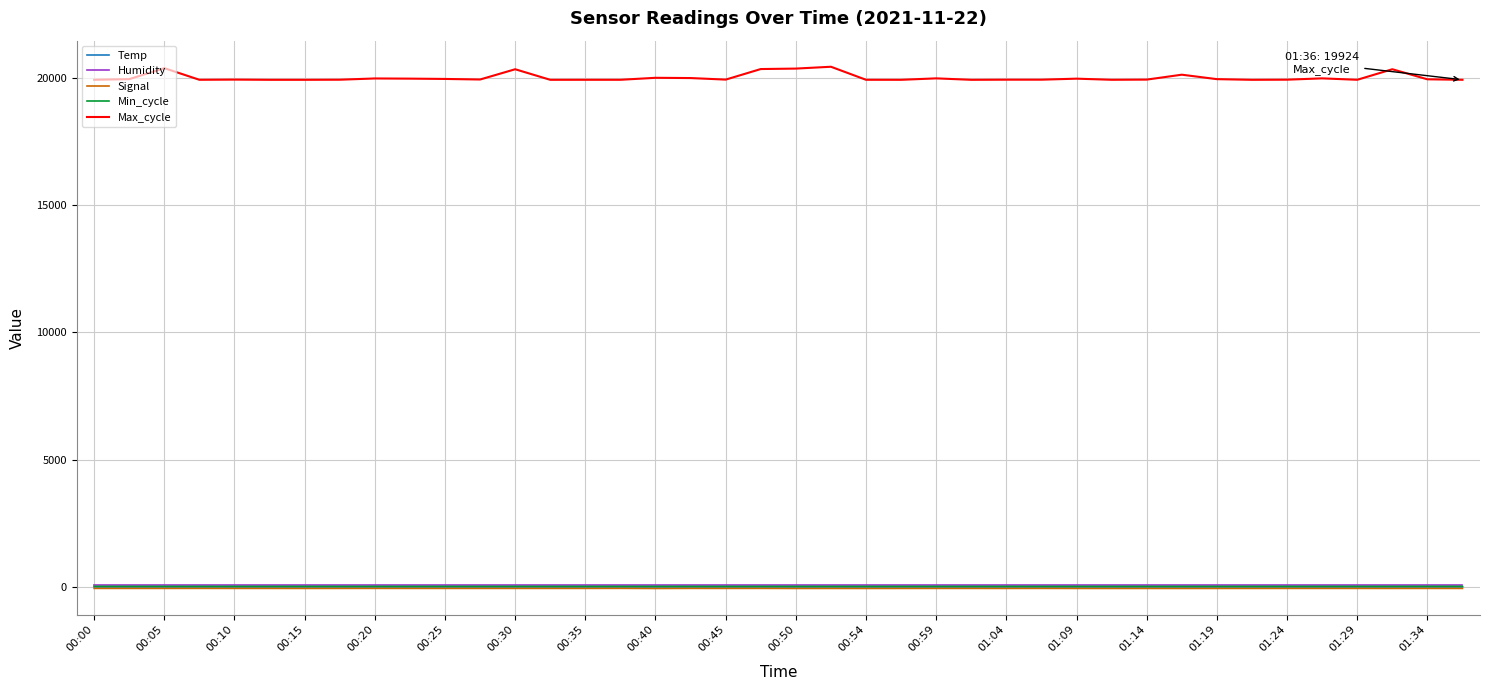

Which series has the largest range (max minus min)?

Max_cycle